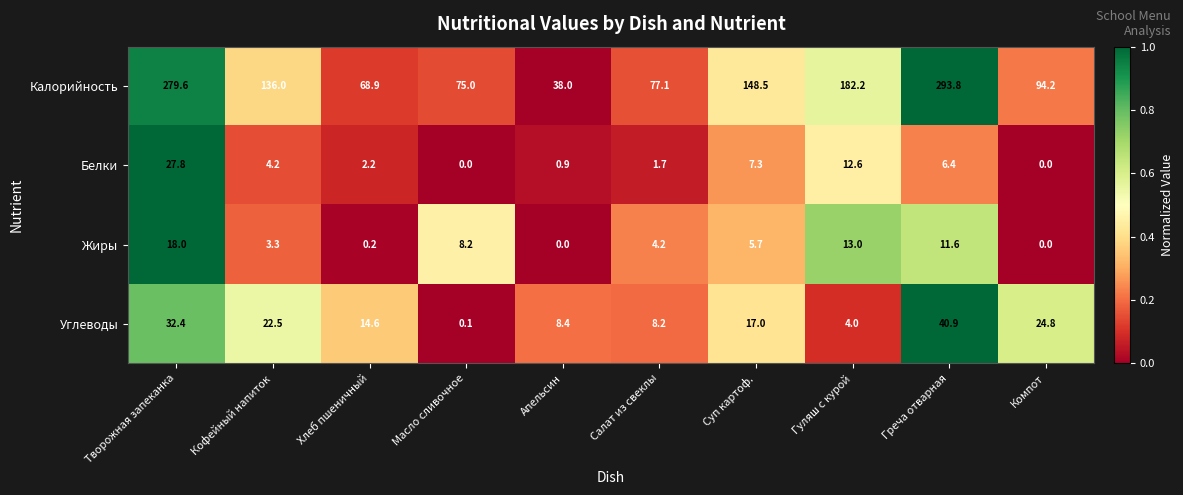

Which label corresponds to the largest value in the chart?

Греча отварная